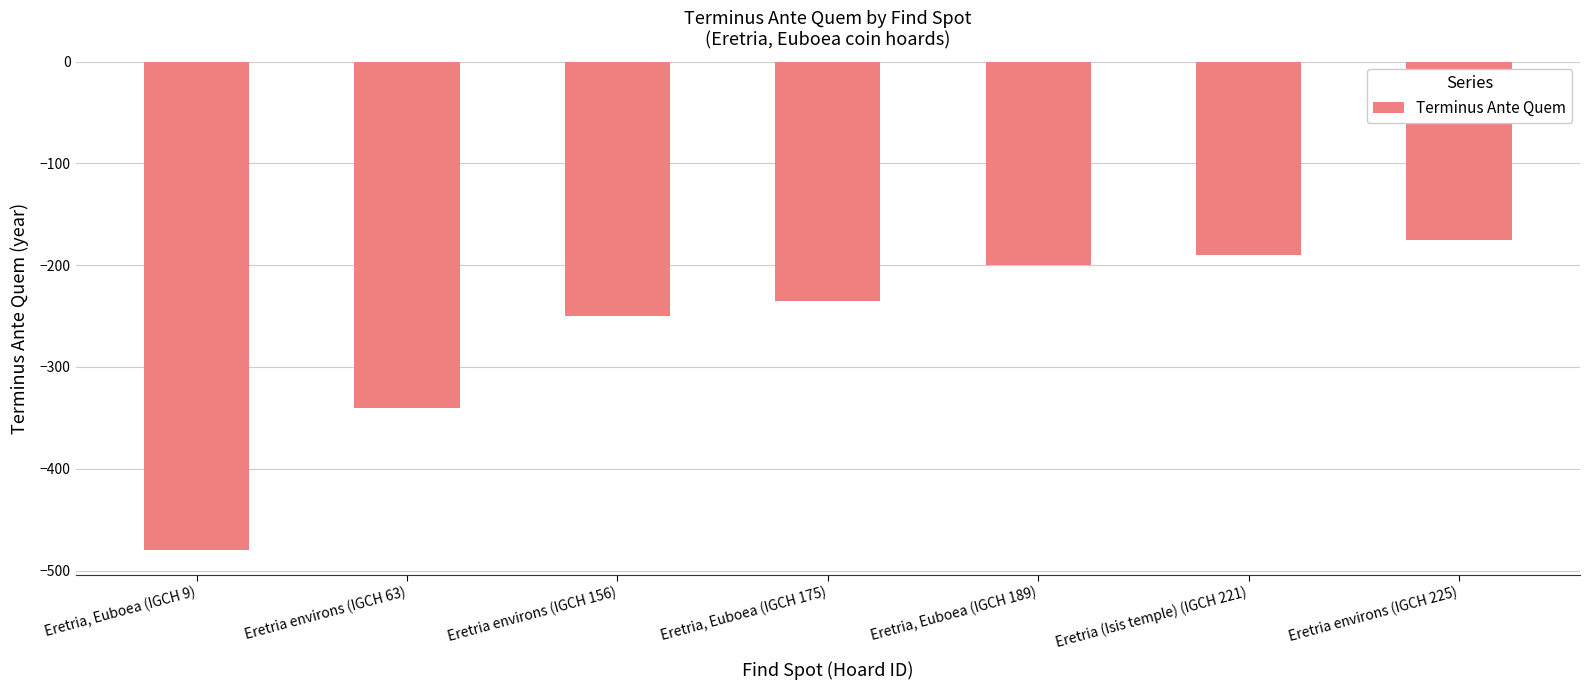

Reading left to right, what are all the values shown in this chart?

-480	-340	-250	-235	-200	-190	-175